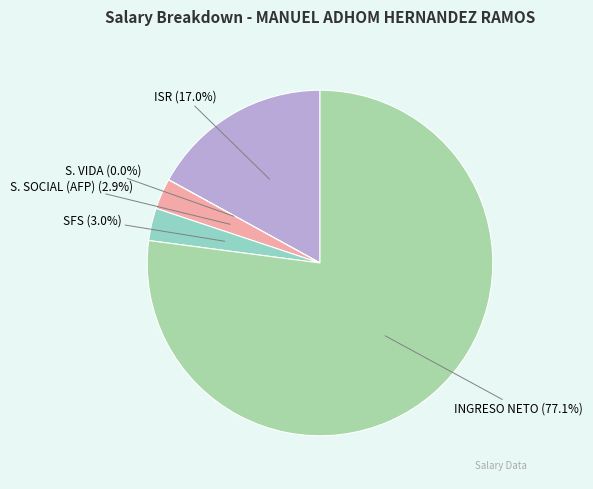

Do SFS and S. SOCIAL (AFP) together represent more than half of the pie?

No